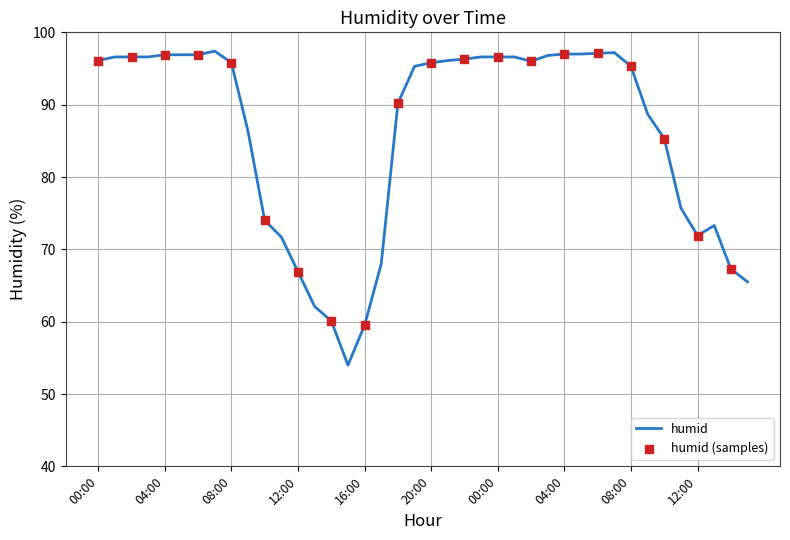

What is the difference between the maximum and minimum values?

43.4